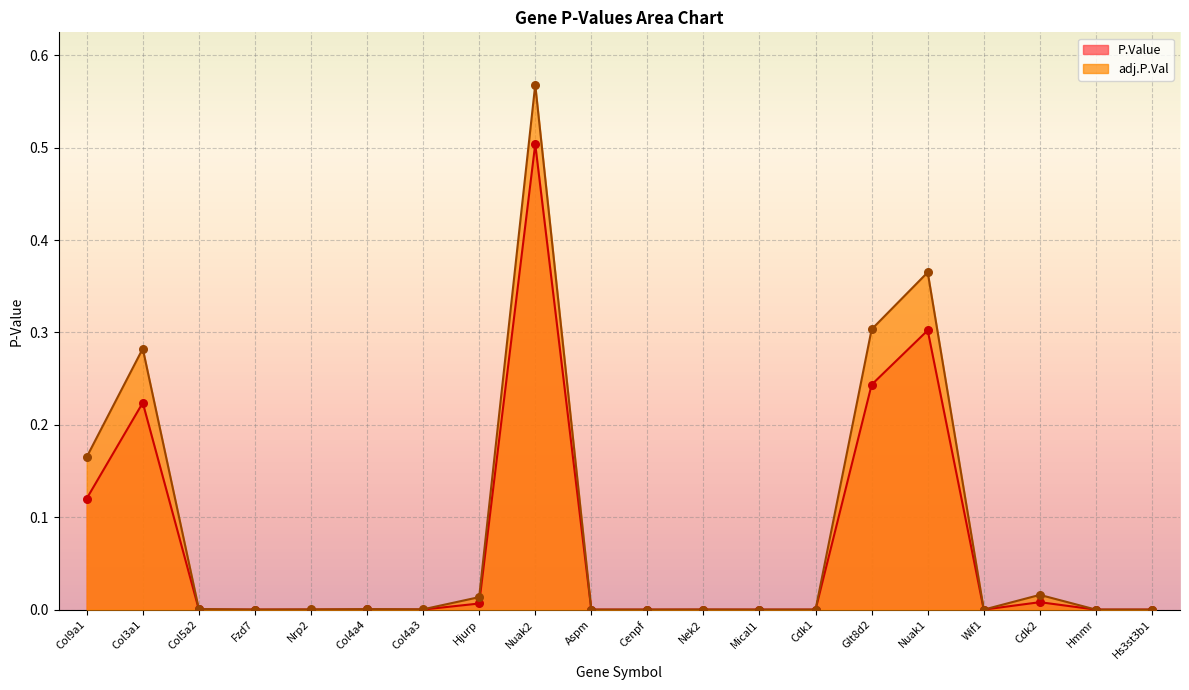

Which series has the largest Y range (max minus min)?

adj.P.Val